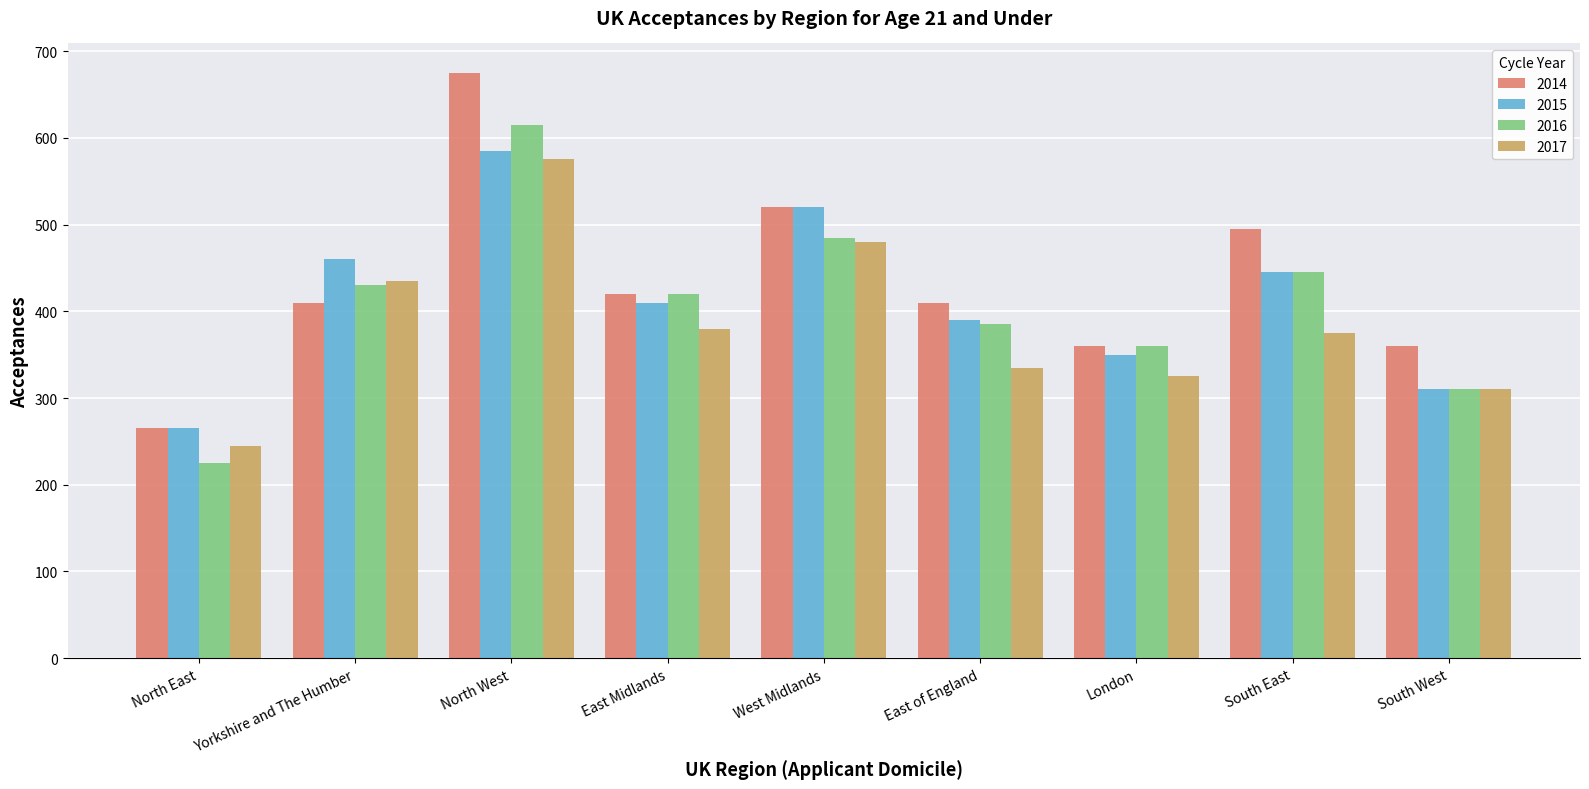

How many bars are there in each group?

4